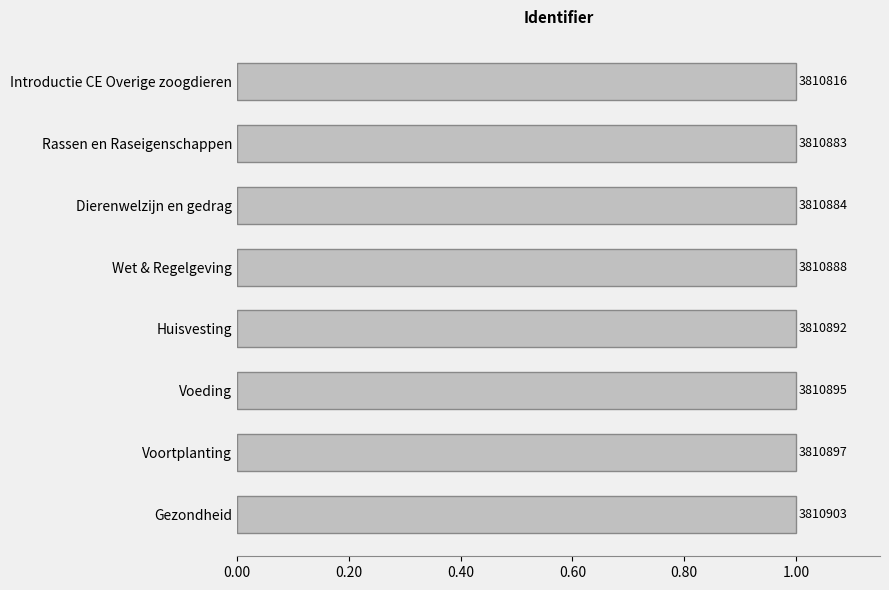

Are the bars horizontal?

Yes